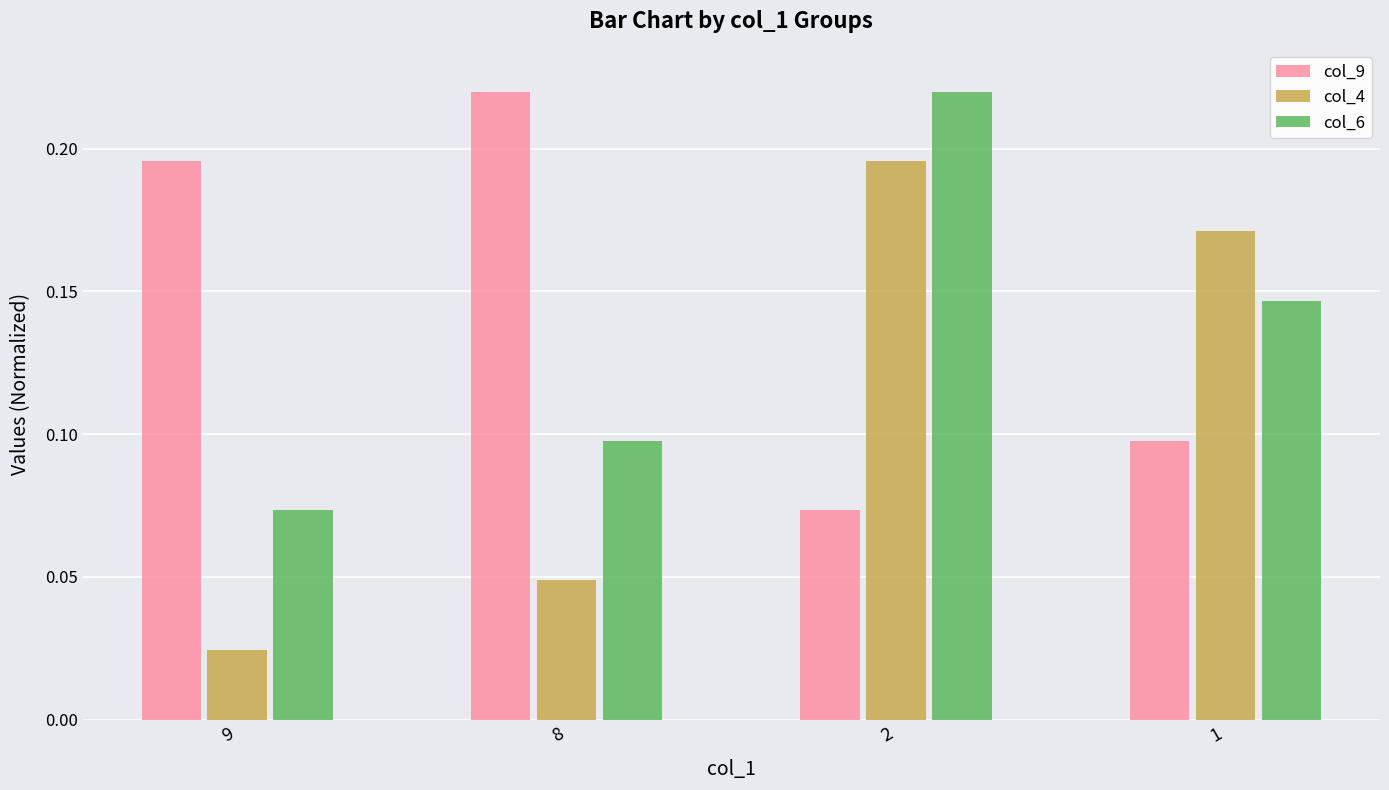

What is the sum of the col_9 values at 8 and 1?

0.3